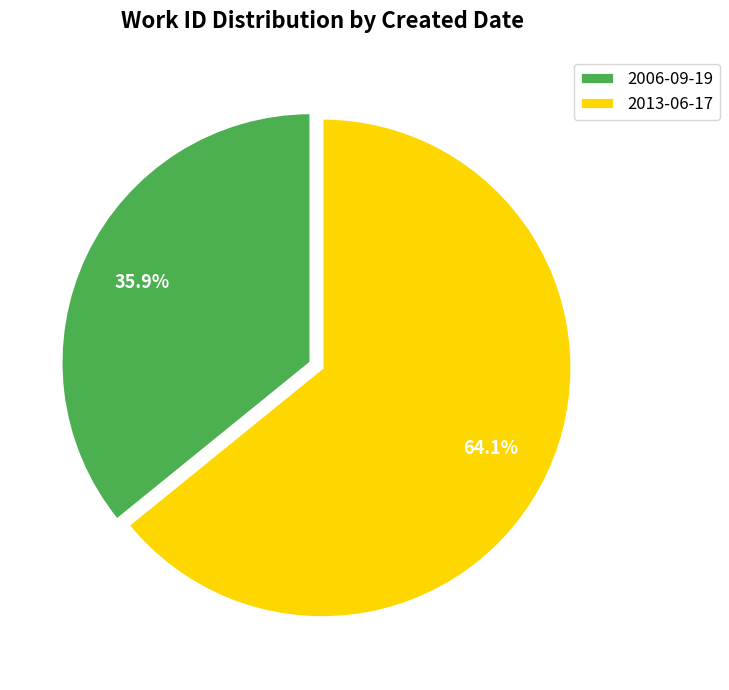

Approximately how many times larger is the value at 2013-06-17 compared to 2006-09-19?

1.8